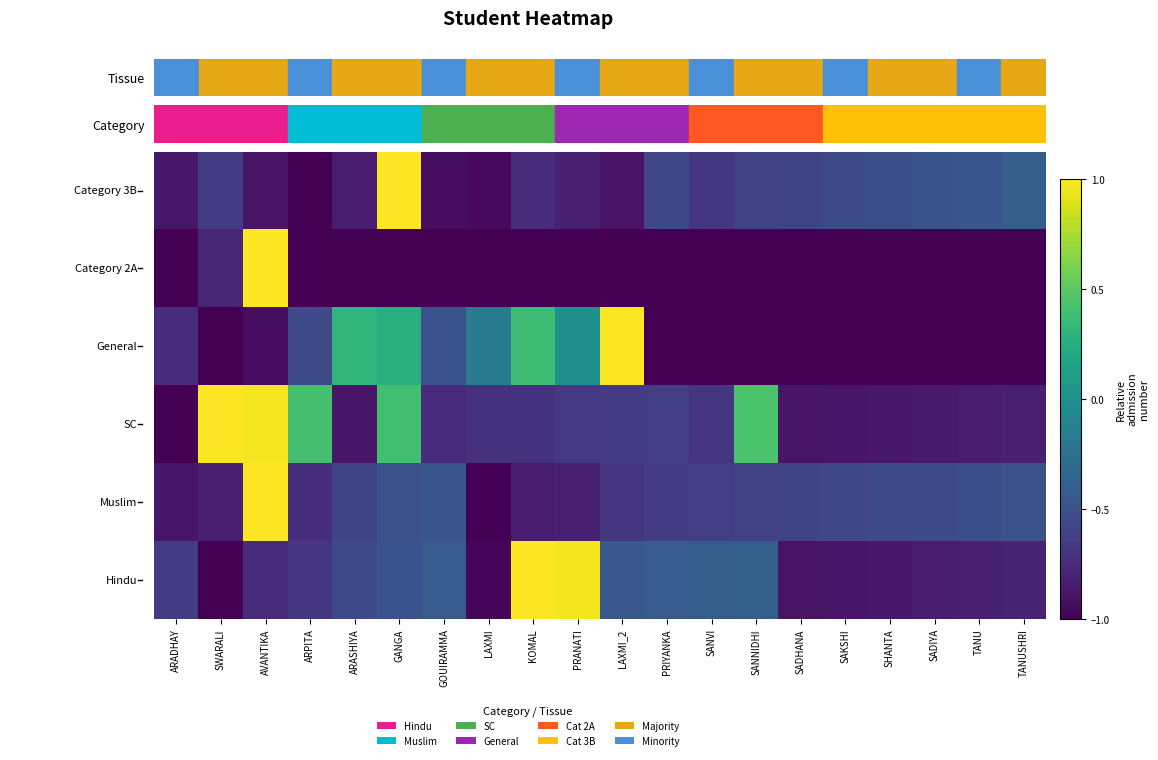

Which category has the highest value across all series?

GANGA